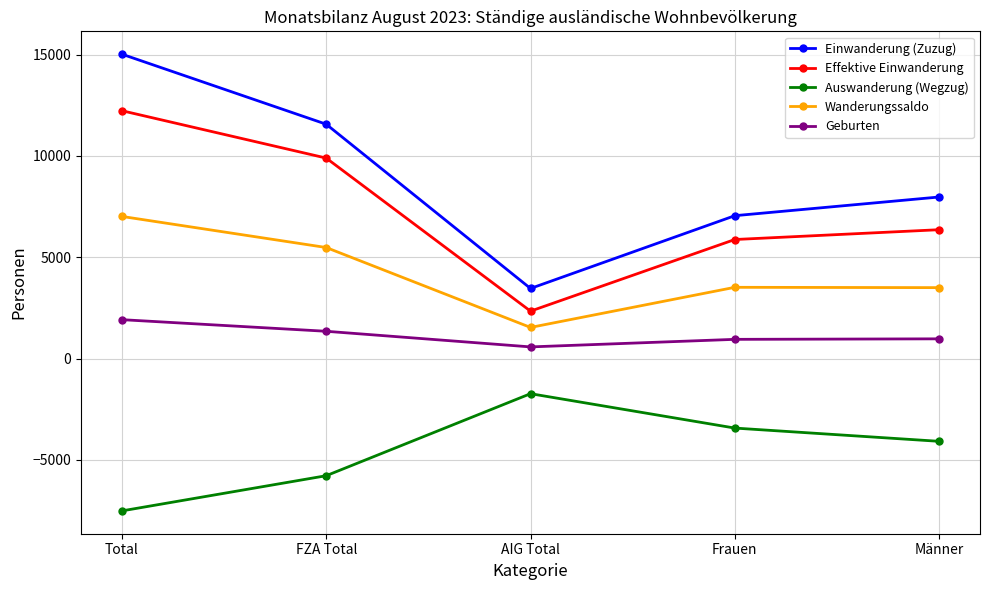

What are all the series names shown in the legend?

Einwanderung (Zuzug), Effektive Einwanderung, Auswanderung (Wegzug), Wanderungssaldo, Geburten